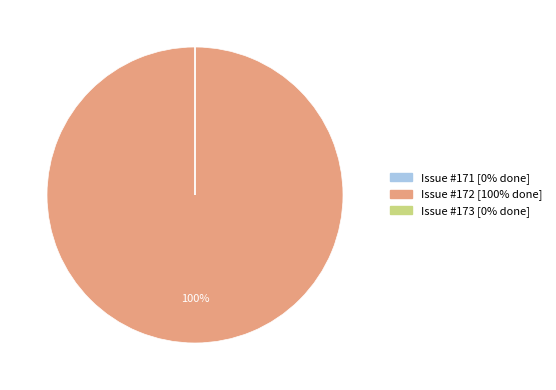

Does any single category account for the majority?

Yes